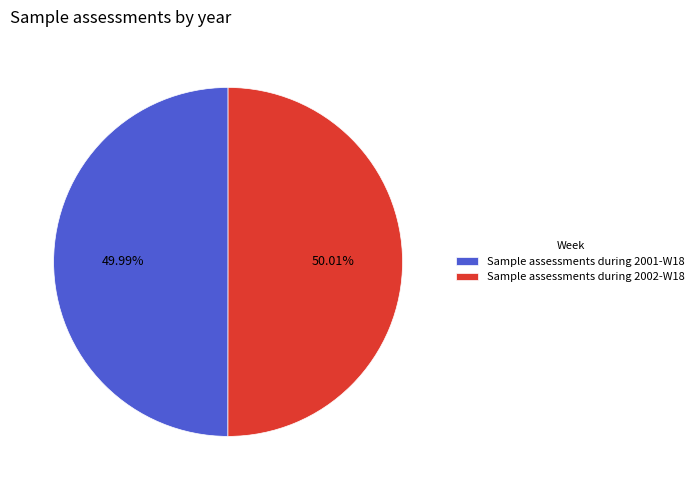

Does any single category account for the majority?

Yes